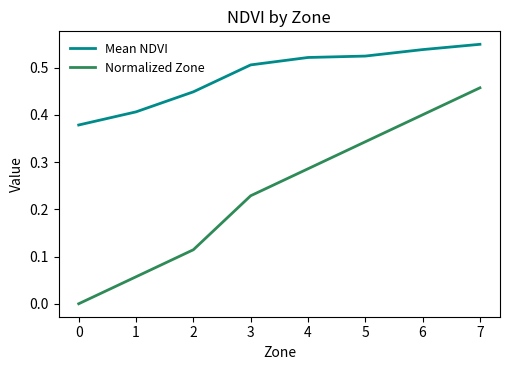

At which category does the chart reach its minimum across all series?

0